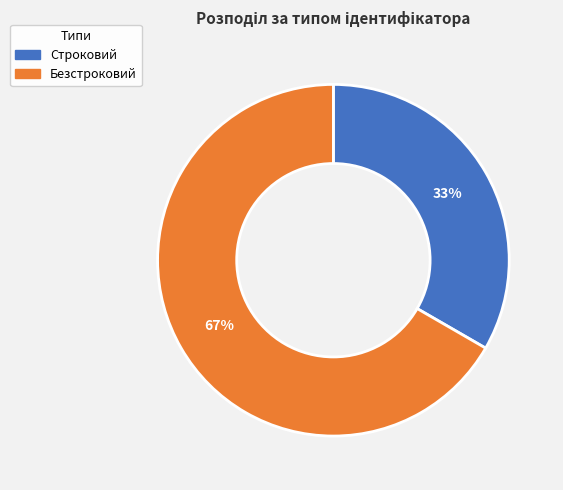

Rank the categories by value from lowest to highest.

Строковий, Безстроковий